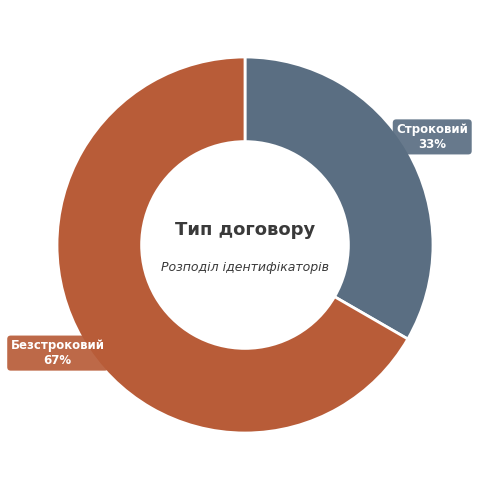

To the nearest percent, what is the combined percentage of Безстроковий and Строковий?

100%